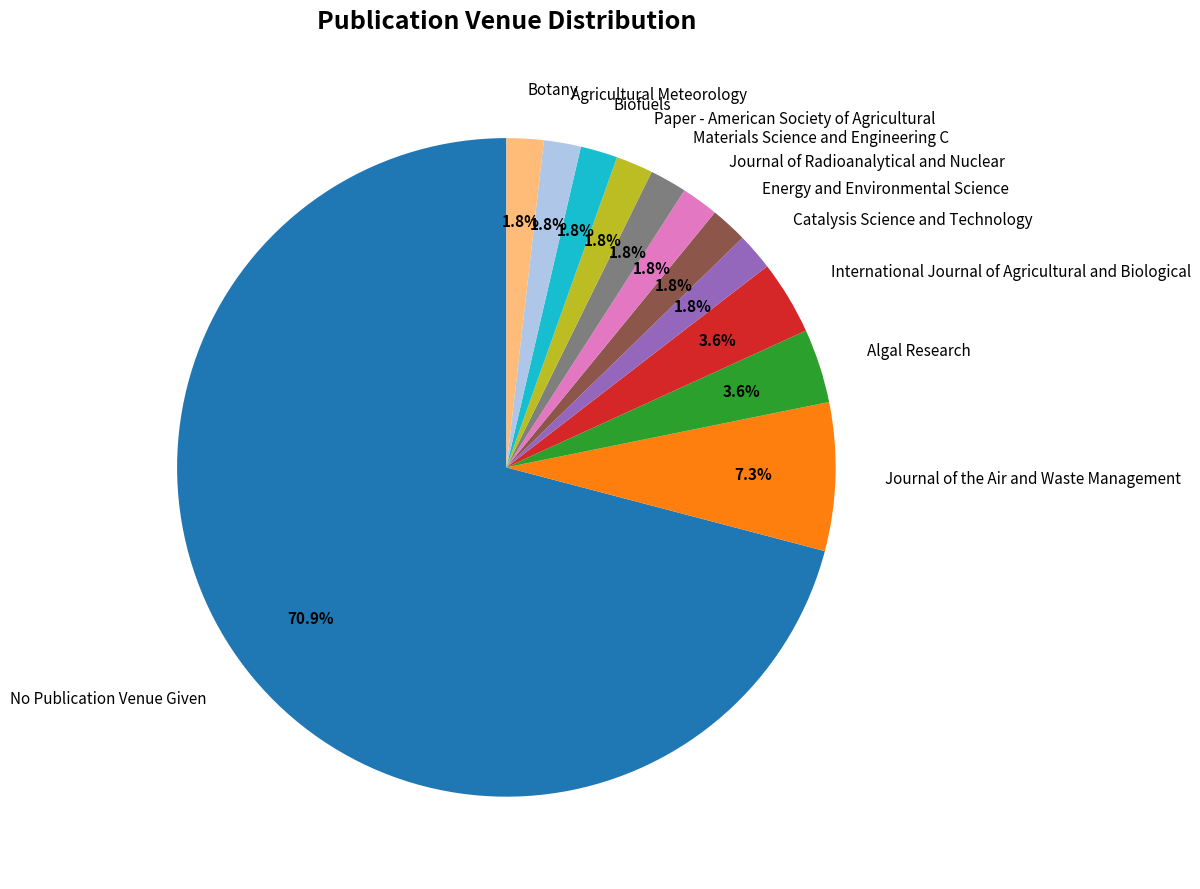

To the nearest percent, what is the average slice percentage?

8%